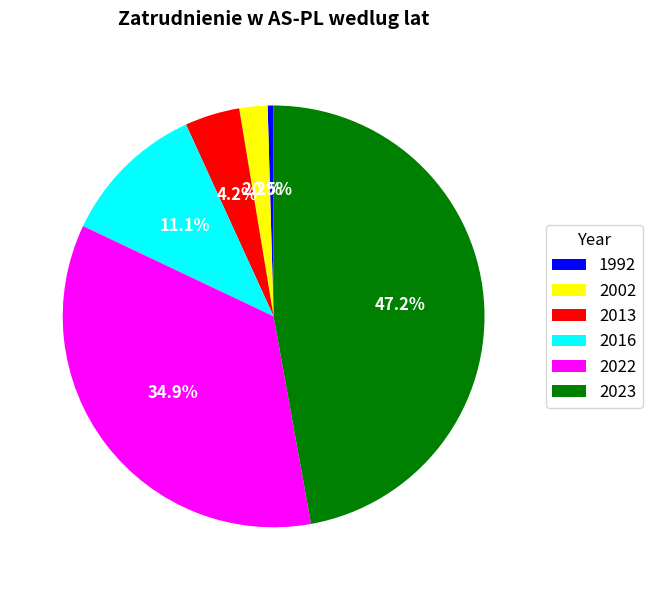

Which category has the smallest portion of the pie?

1992